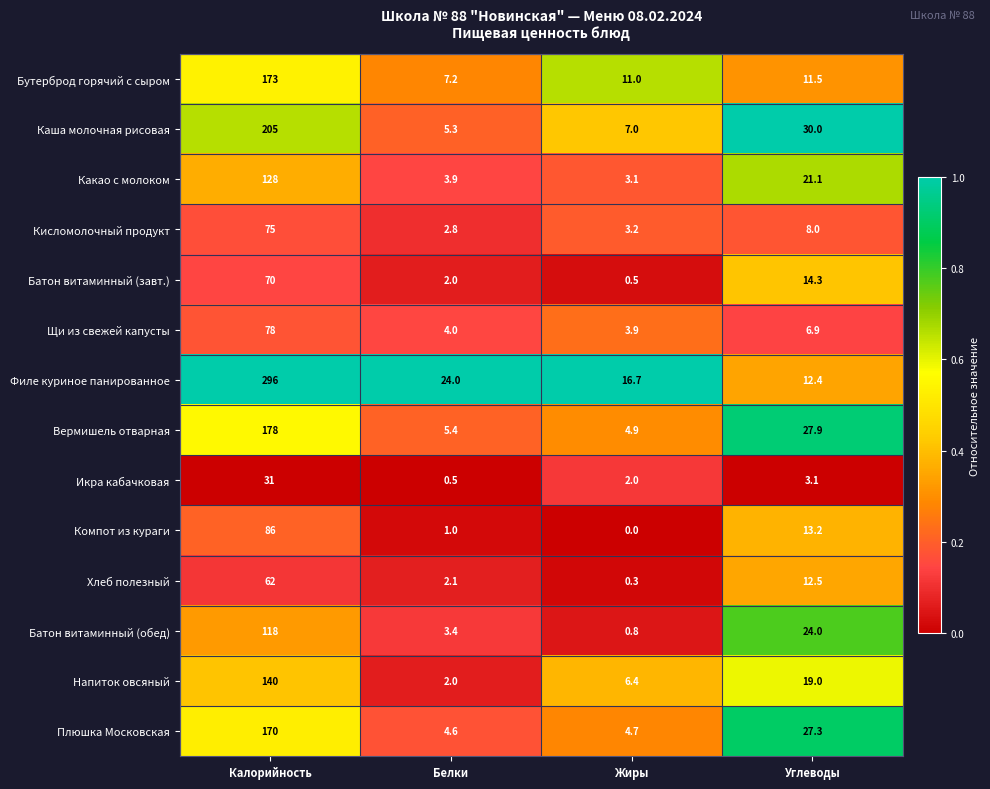

Which series changed the most between Калорийность and Углеводы?

Филе куриное панированное